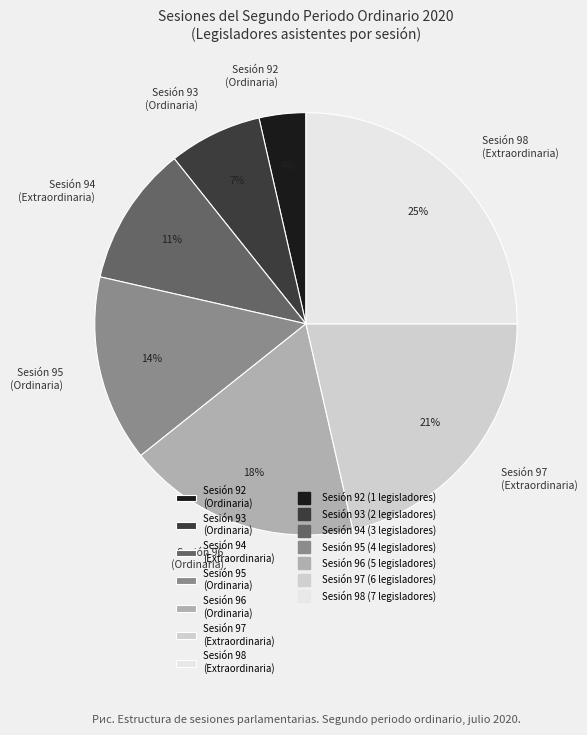

Does Sesión 97 (Extraordinaria) account for over 50% of the chart?

No